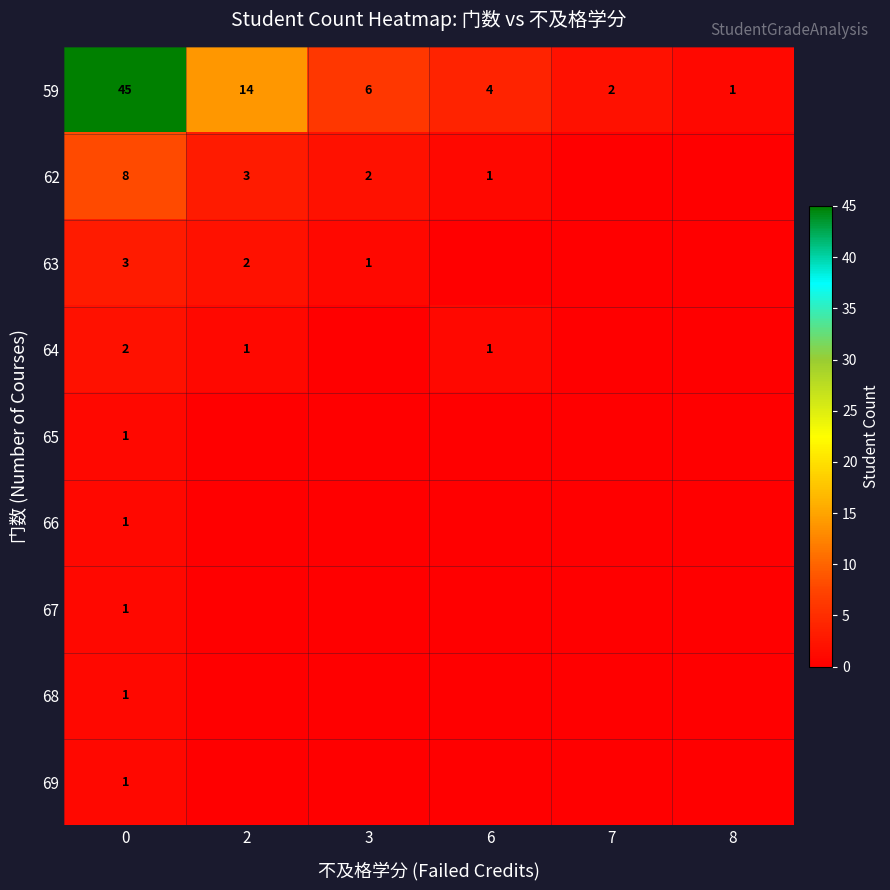

At how many categories does at least one series exceed 33?

1